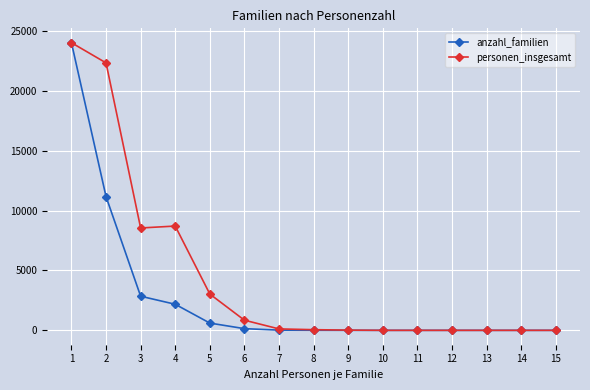

What is the greatest value displayed?

24007